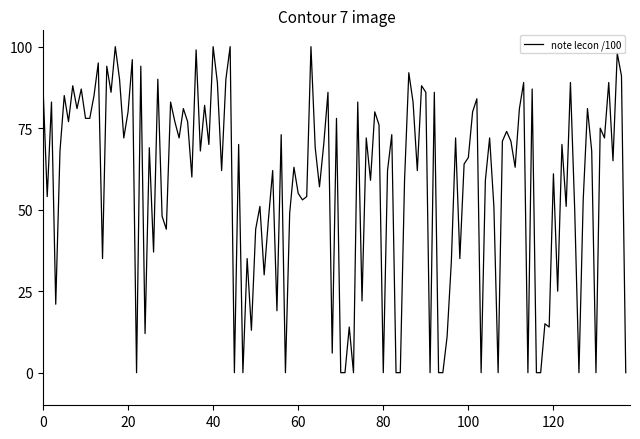

What is the difference between the maximum and minimum values?

100